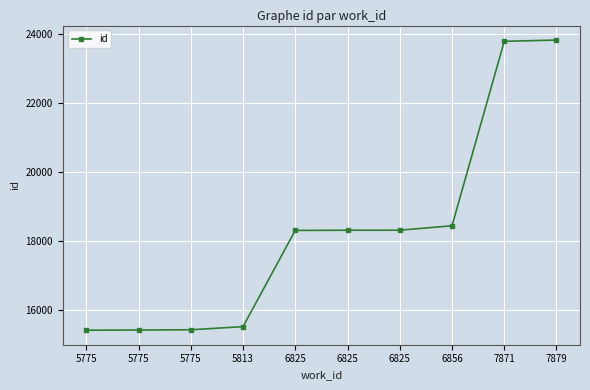

How many data points are less than 18306?

5